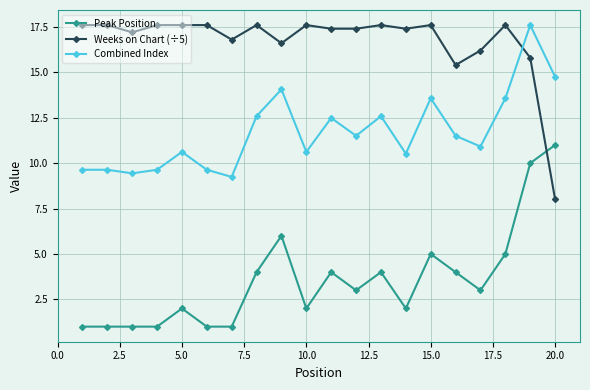

How many lines are shown in the chart?

3